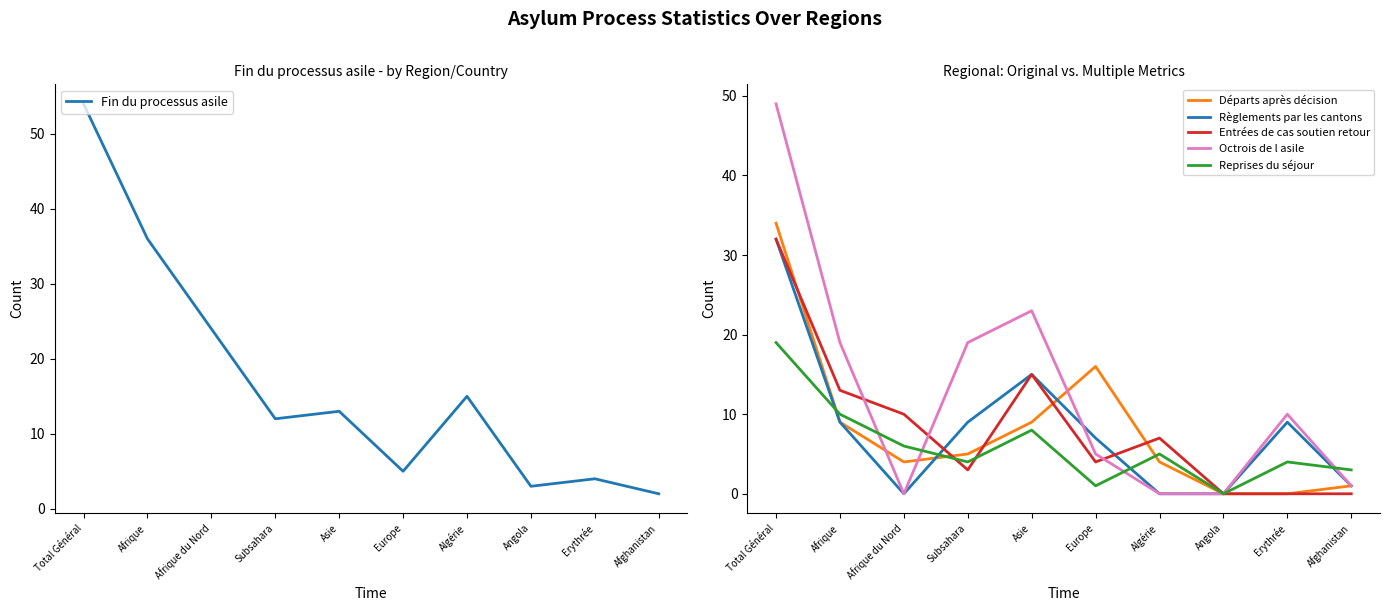

How many lines are shown in the chart?

6